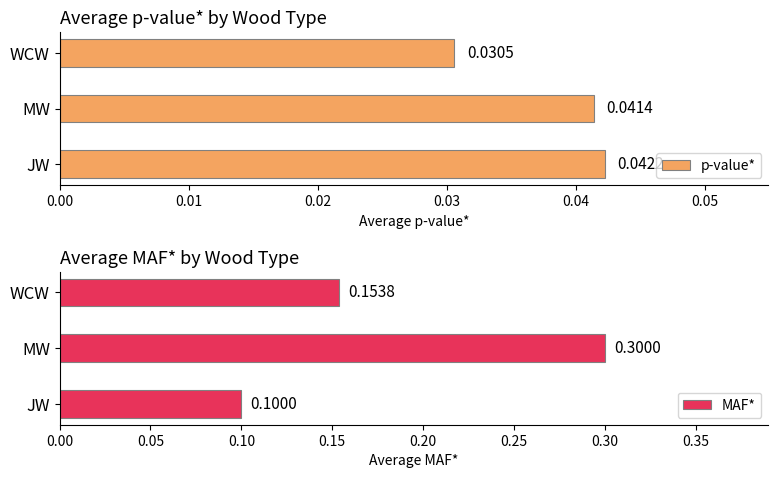

What is the value of the MAF* bar at the 2nd from the left?

0.3